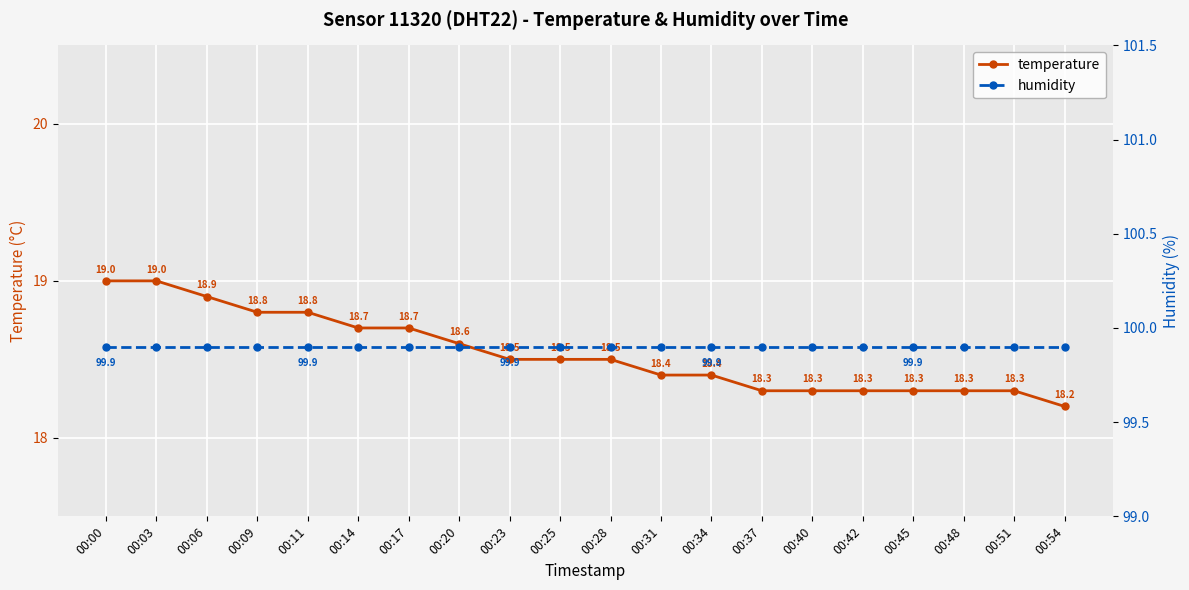

Reading left to right, extract all data points from this chart.

temperature: 00:00=19.0	00:03=19.0	00:06=18.9	00:09=18.8	00:11=18.8	00:14=18.7	00:17=18.7	00:20=18.6	00:23=18.5	00:25=18.5	00:28=18.5	00:31=18.4	00:34=18.4	00:37=18.3	00:40=18.3	00:42=18.3	00:45=18.3	00:48=18.3	00:51=18.3	00:54=18.2
humidity: 00:00=99.9	00:03=99.9	00:06=99.9	00:09=99.9	00:11=99.9	00:14=99.9	00:17=99.9	00:20=99.9	00:23=99.9	00:25=99.9	00:28=99.9	00:31=99.9	00:34=99.9	00:37=99.9	00:40=99.9	00:42=99.9	00:45=99.9	00:48=99.9	00:51=99.9	00:54=99.9